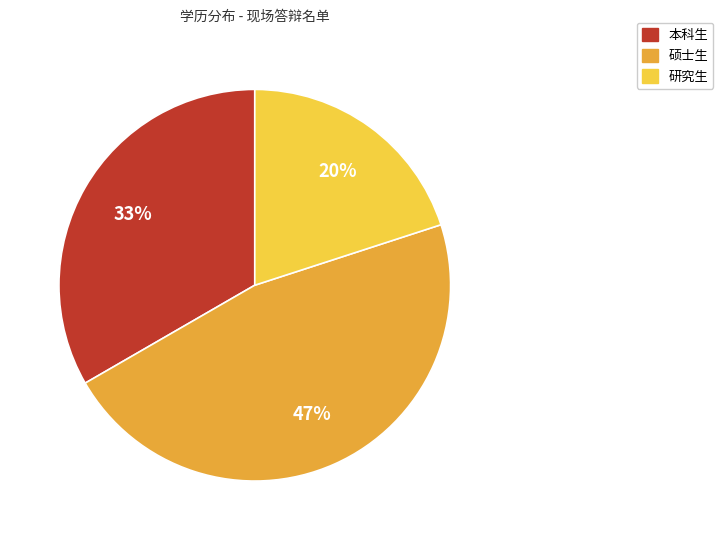

The 研究生 slice represents 10% of the pie. True or false?

False